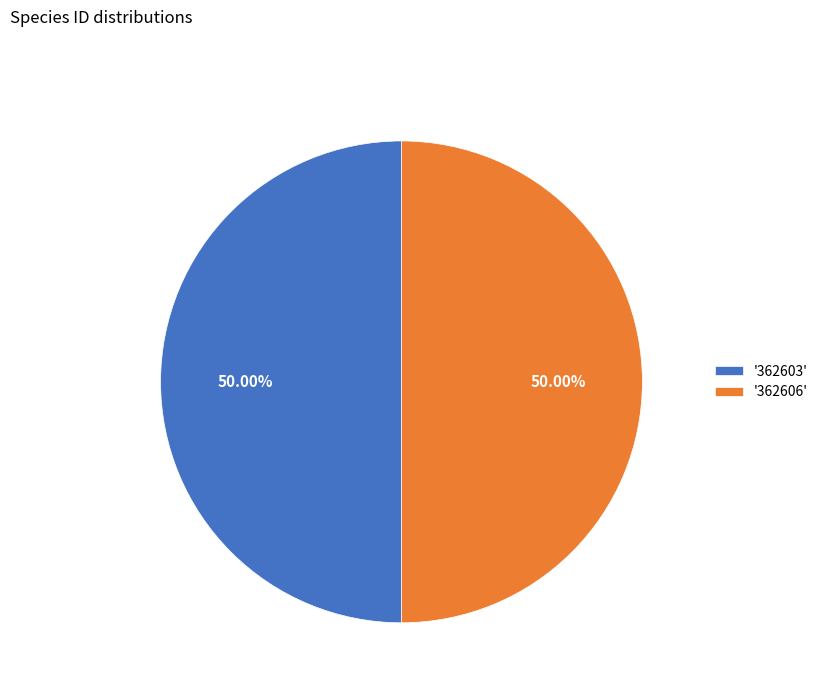

How many segments does this pie chart have?

2